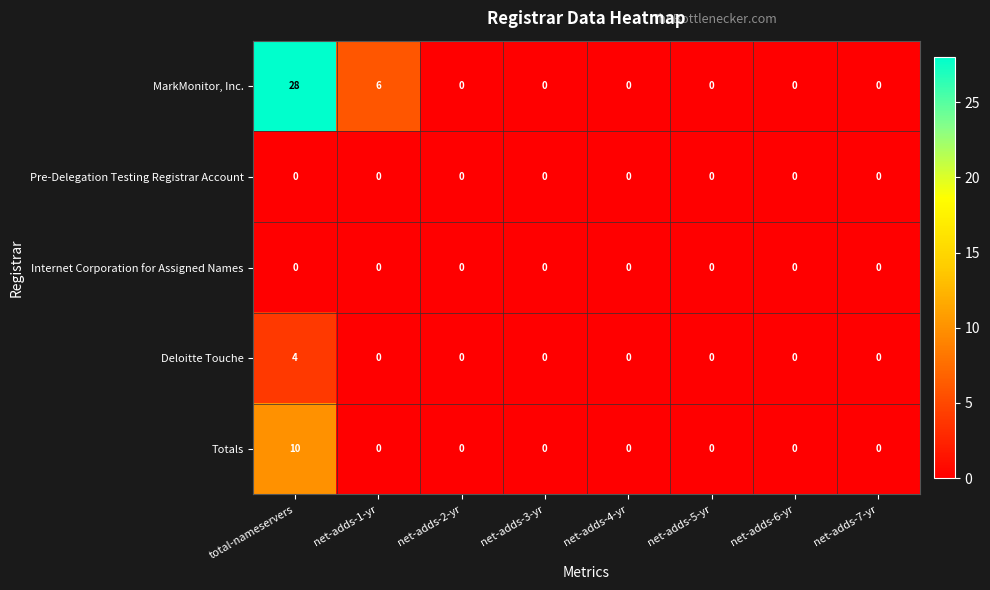

At which category is the sum across all series the highest?

total-nameservers